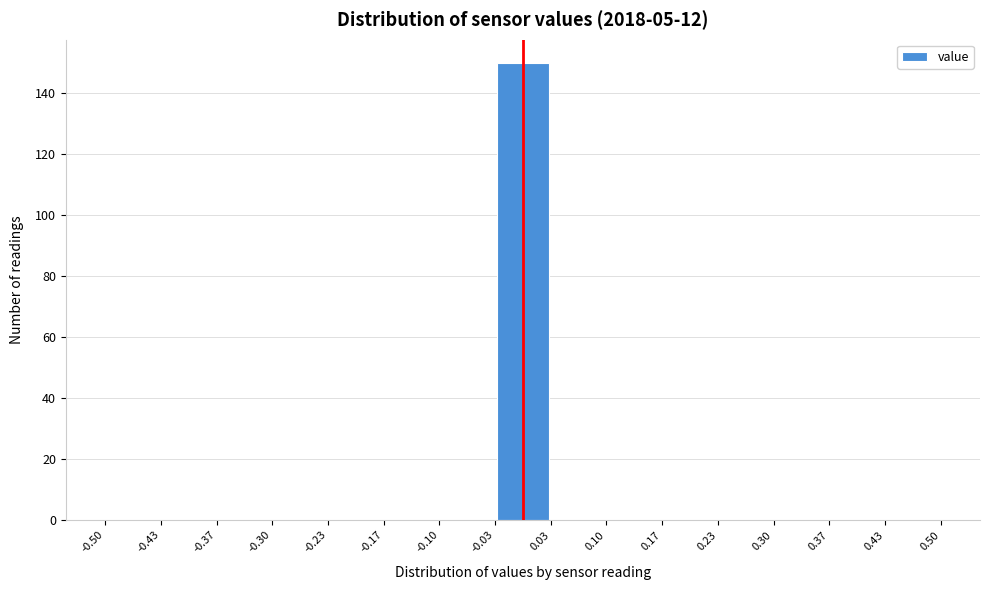

Reading left to right, transcribe this chart: for each bar, give the range it covers on the x-axis and its height. The values are not printed on the chart, so give them approximately, as read against the axis.

-0.50 to -0.43: 0
-0.43 to -0.37: 0
-0.37 to -0.30: 0
-0.30 to -0.23: 0
-0.23 to -0.17: 0
-0.17 to -0.10: 0
-0.10 to -0.03: 0
-0.03 to 0.03: 150
0.03 to 0.10: 0
0.10 to 0.17: 0
0.17 to 0.23: 0
0.23 to 0.30: 0
0.30 to 0.37: 0
0.37 to 0.43: 0
0.43 to 0.50: 0